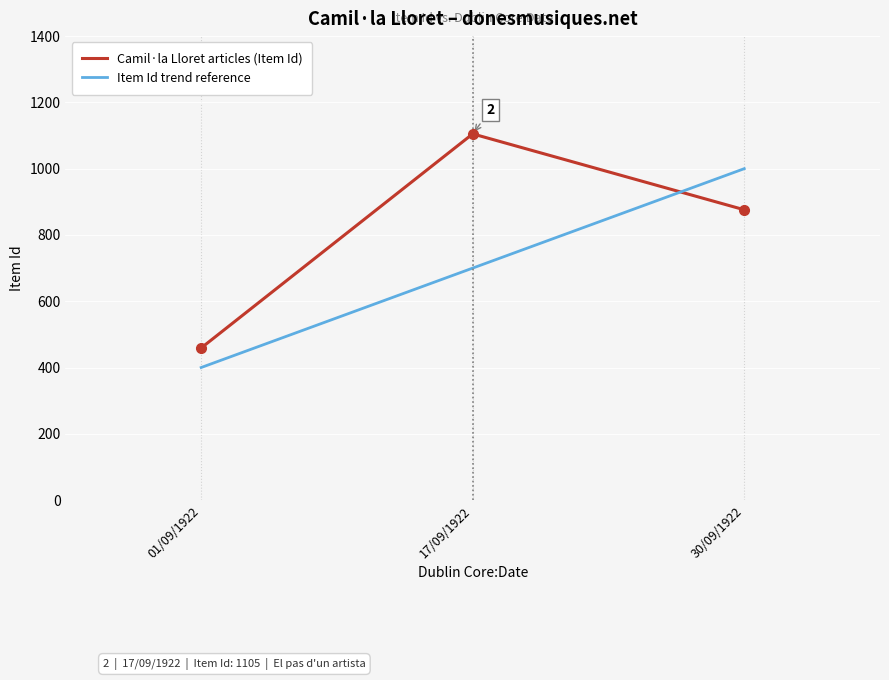

Which series has the widest spread of values?

Camil·la Lloret articles (Item Id)